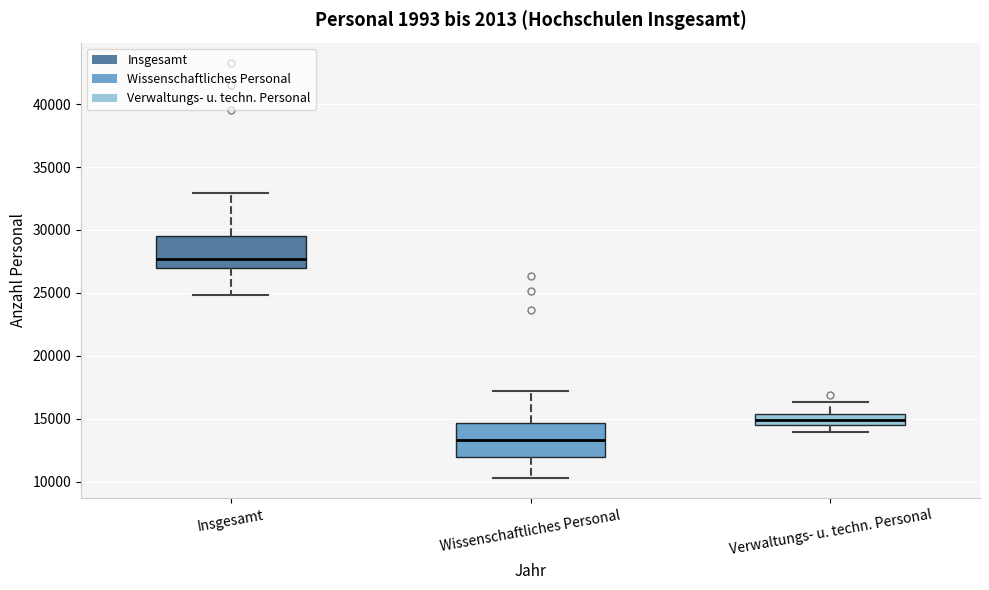

Which box has the highest median line?

Insgesamt